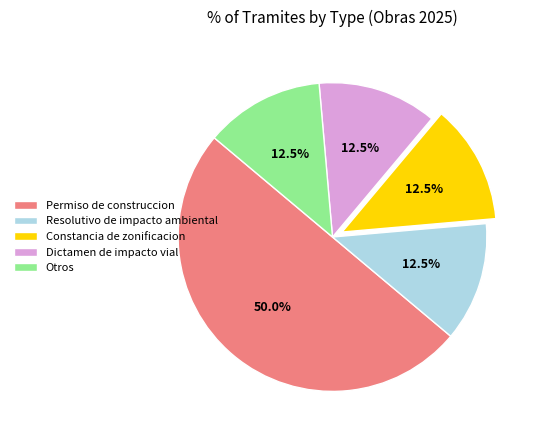

Which slice represents more than half of the pie?

Permiso de construccion